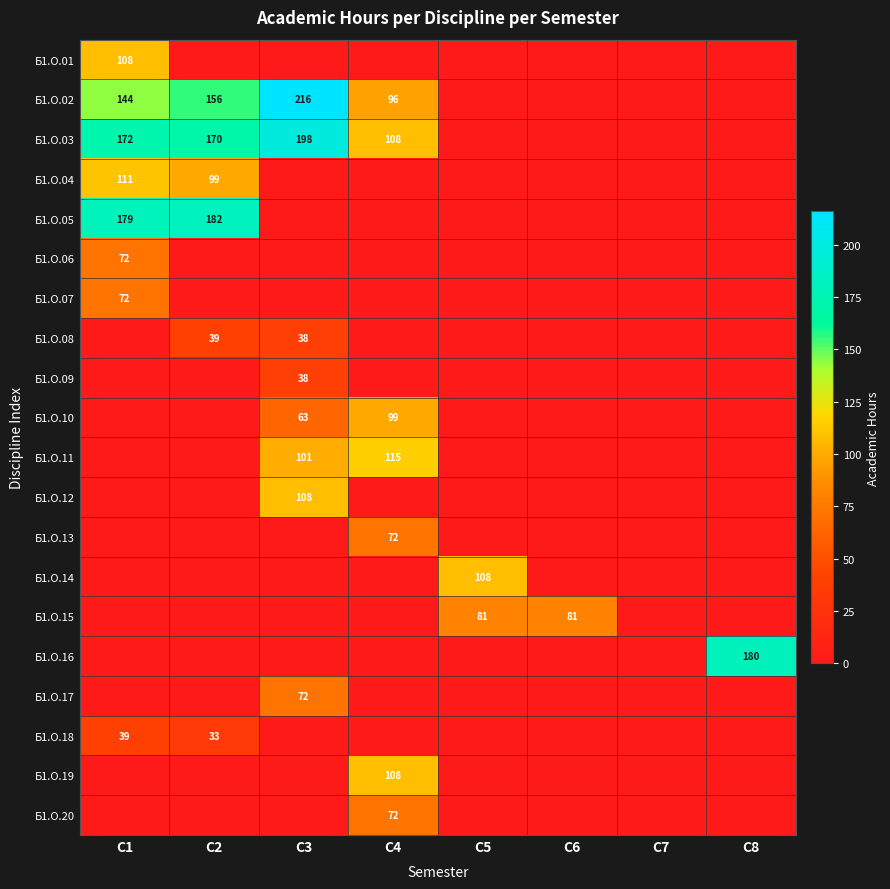

The Б1.О.11 series shows 101 at С3. True or false?

True